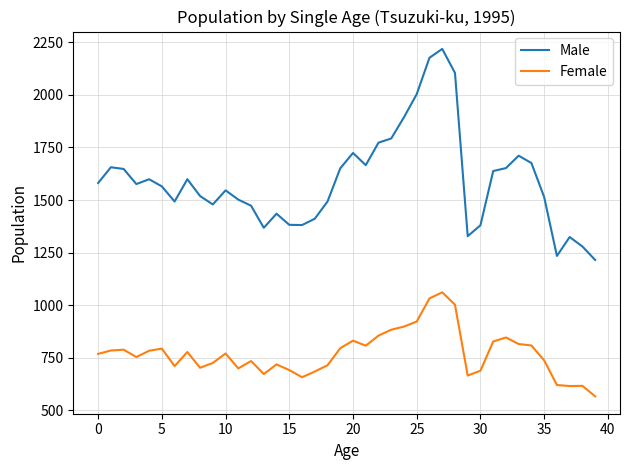

What is the difference between the maximum and minimum values in the Female series?

495